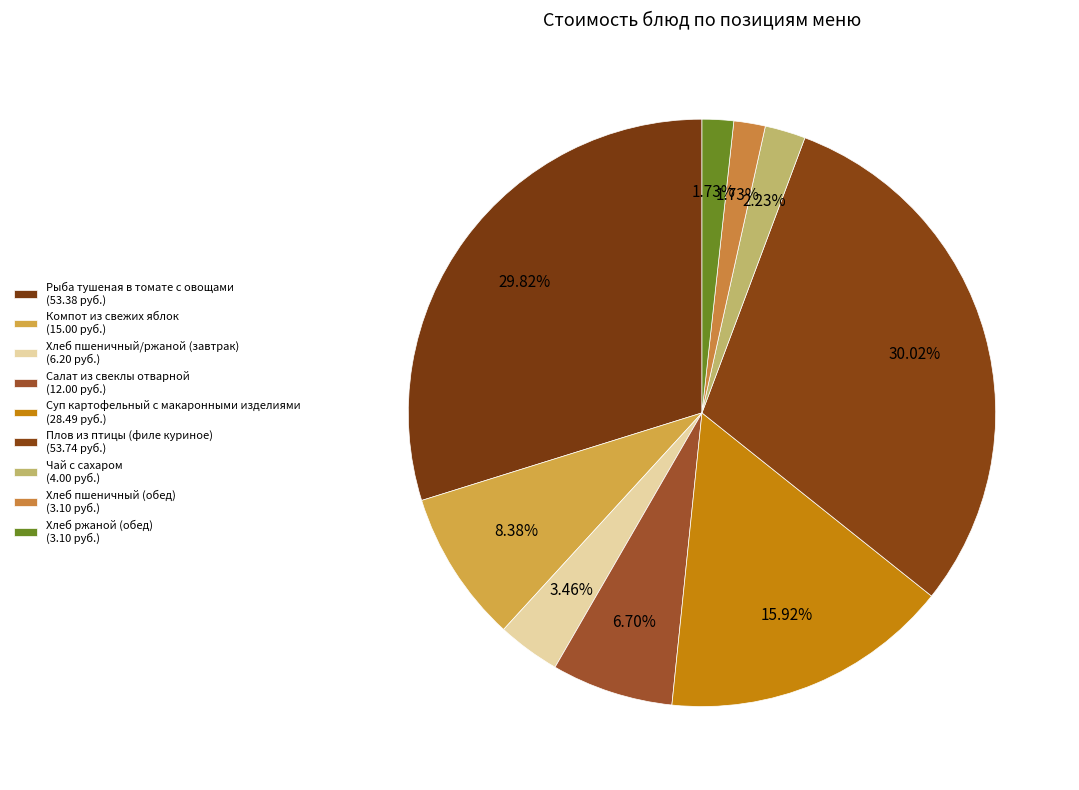

Approximately how many times larger is the value at Компот из свежих яблок compared to Рыба тушеная в томате с овощами?

0.3